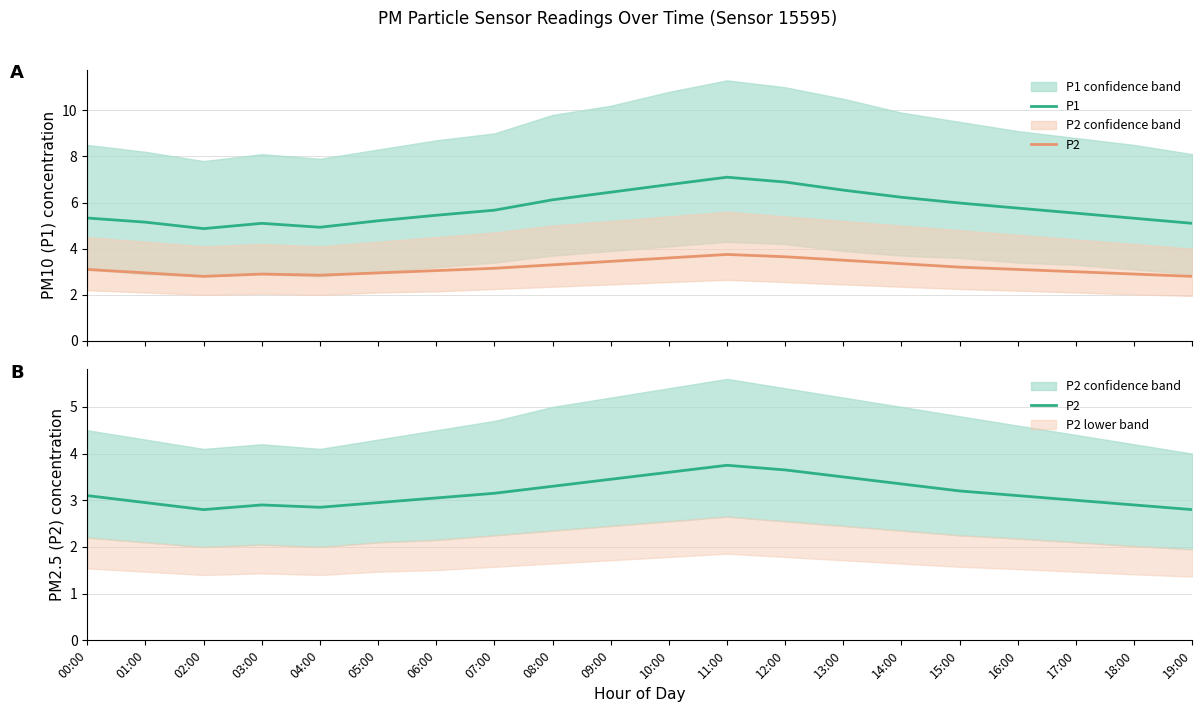

Reading left to right, what are all the values shown in this chart?

P1: 5.3	5.2	4.9	5.1	4.9	5.2	5.5	5.7	6.1	6.5	6.8	7.1	6.9	6.5	6.2	6.0	5.8	5.5	5.3	5.1
P2: 3.1	3.0	2.8	2.9	2.9	3.0	3.0	3.1	3.3	3.5	3.6	3.8	3.6	3.5	3.4	3.2	3.1	3.0	2.9	2.8